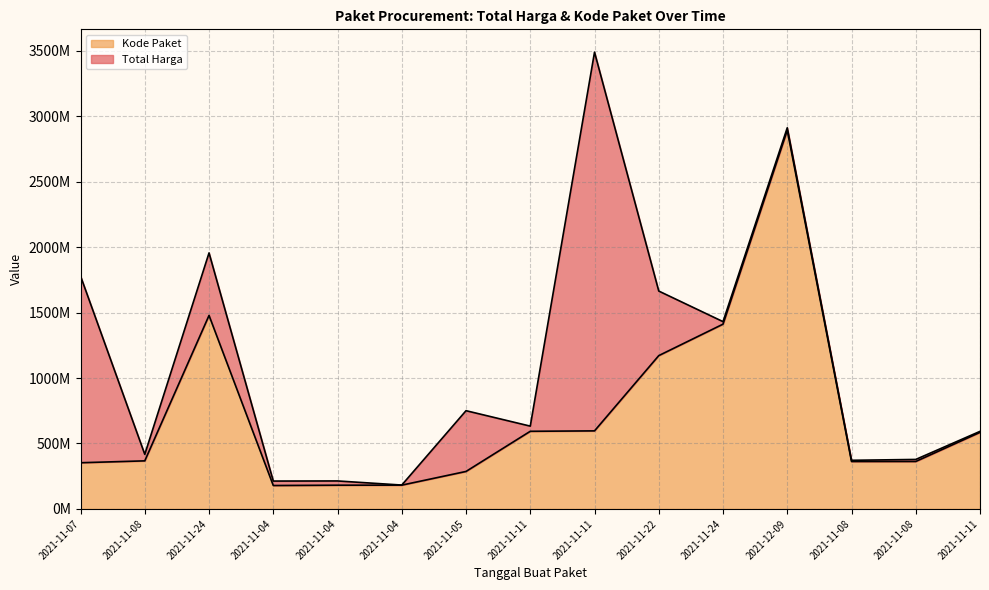

What is the change in value from 2021-11-24 to 2021-12-09?

+1480860605.4